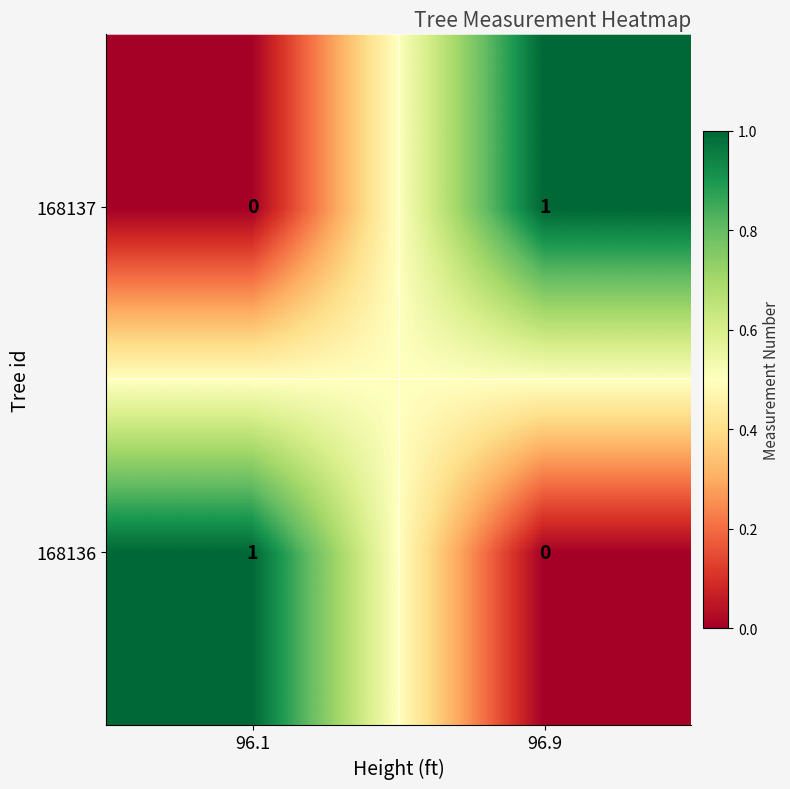

True or false: 168136 has a value of 0 at 96.9.

True